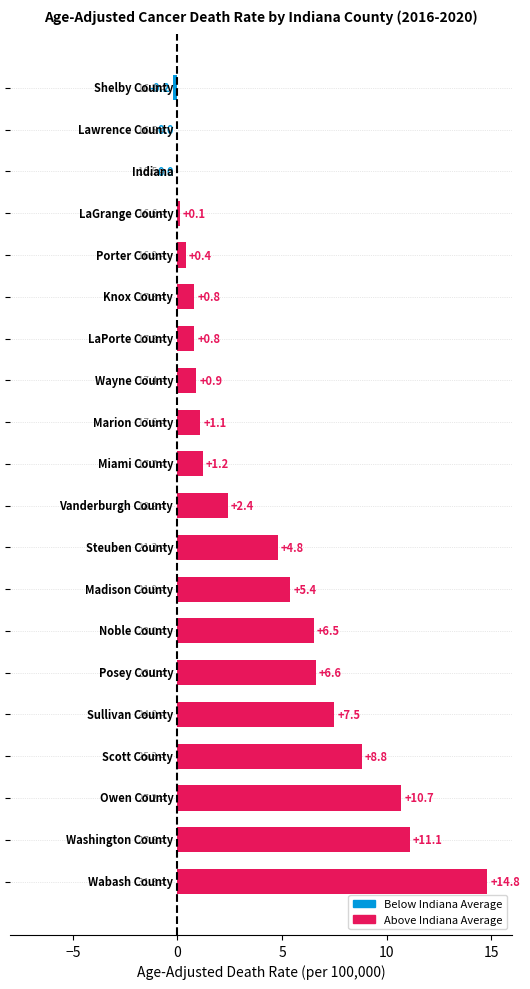

What is the maximum value shown in the chart?

14.8